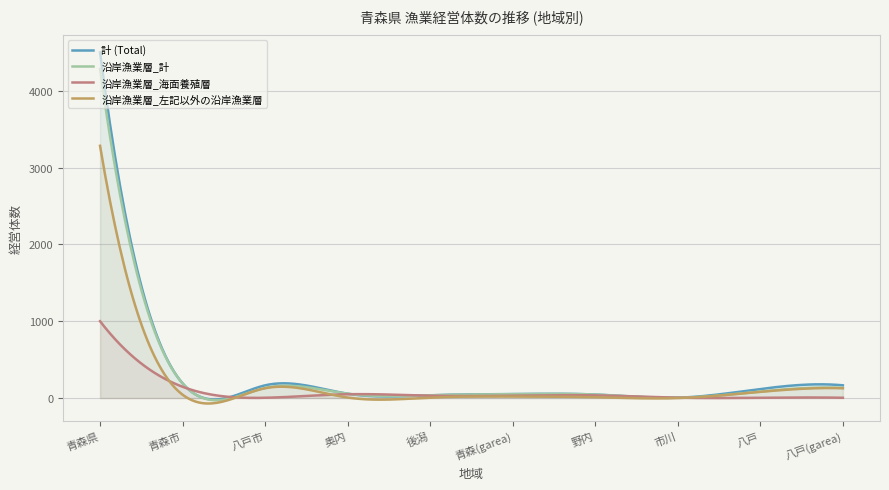

What is the greatest value displayed?

4501.0